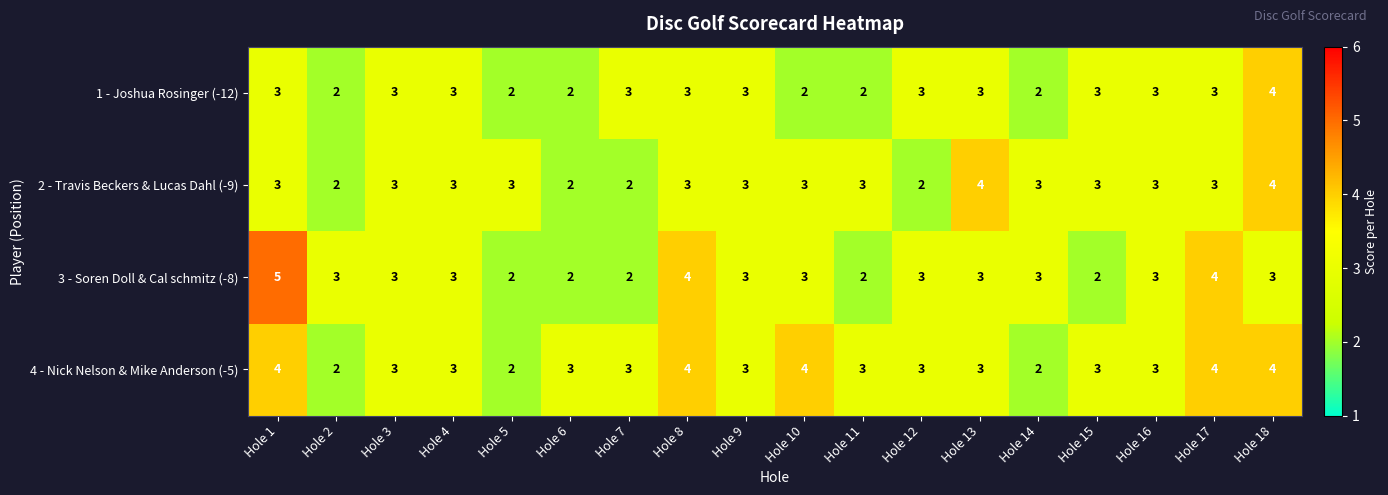

What is the total value across all series at Hole 11?

10